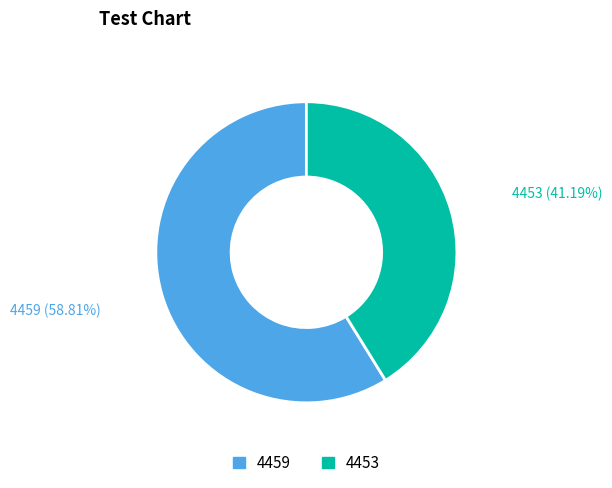

Rank the categories by value from lowest to highest.

4453, 4459